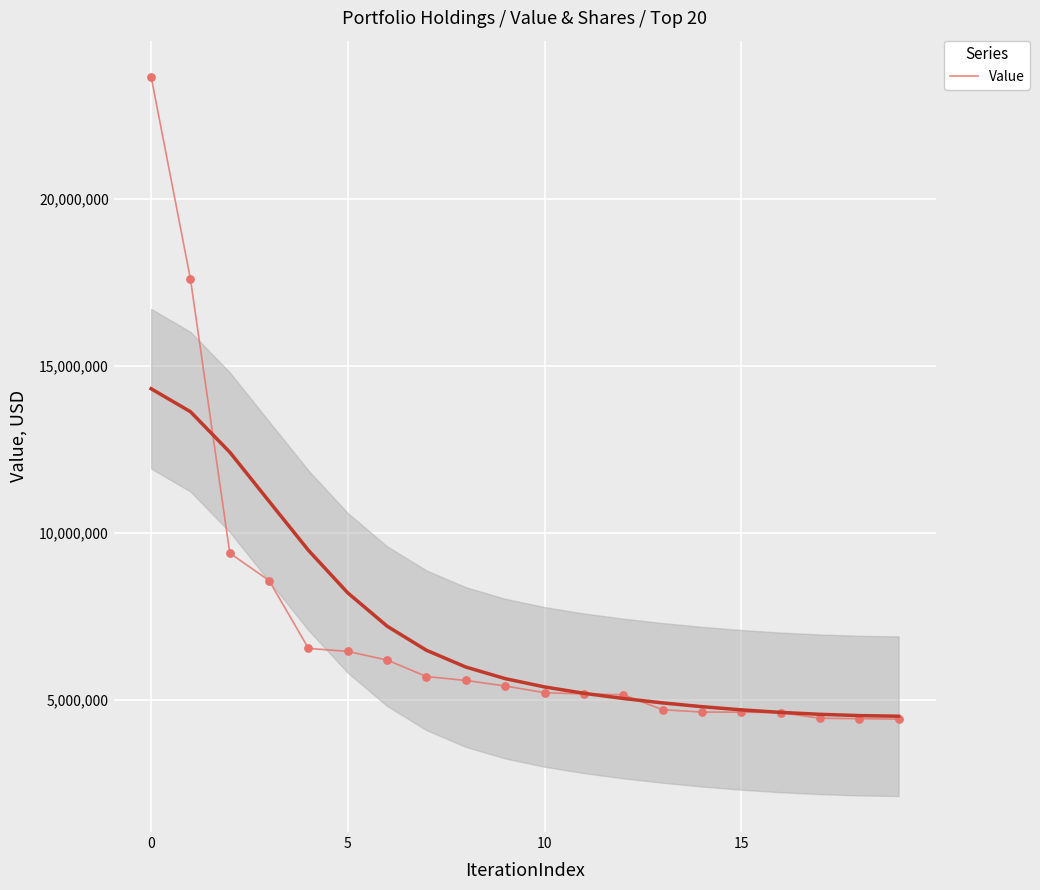

What is the ratio of the value at 14 to the value at 19?

1.0